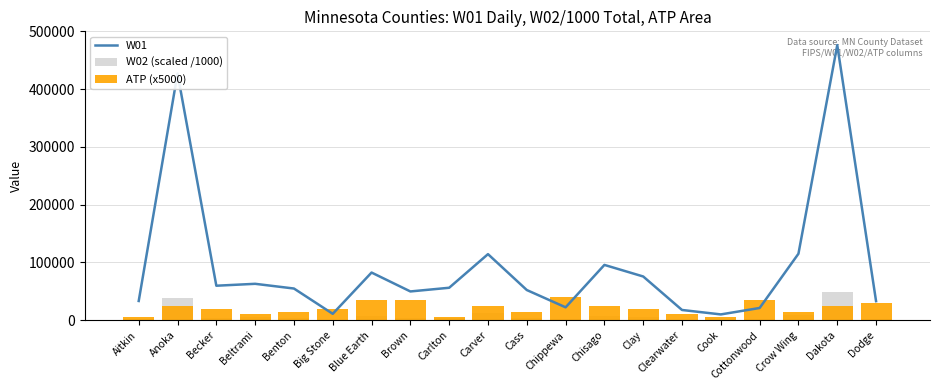

How many groups of bars are there?

20